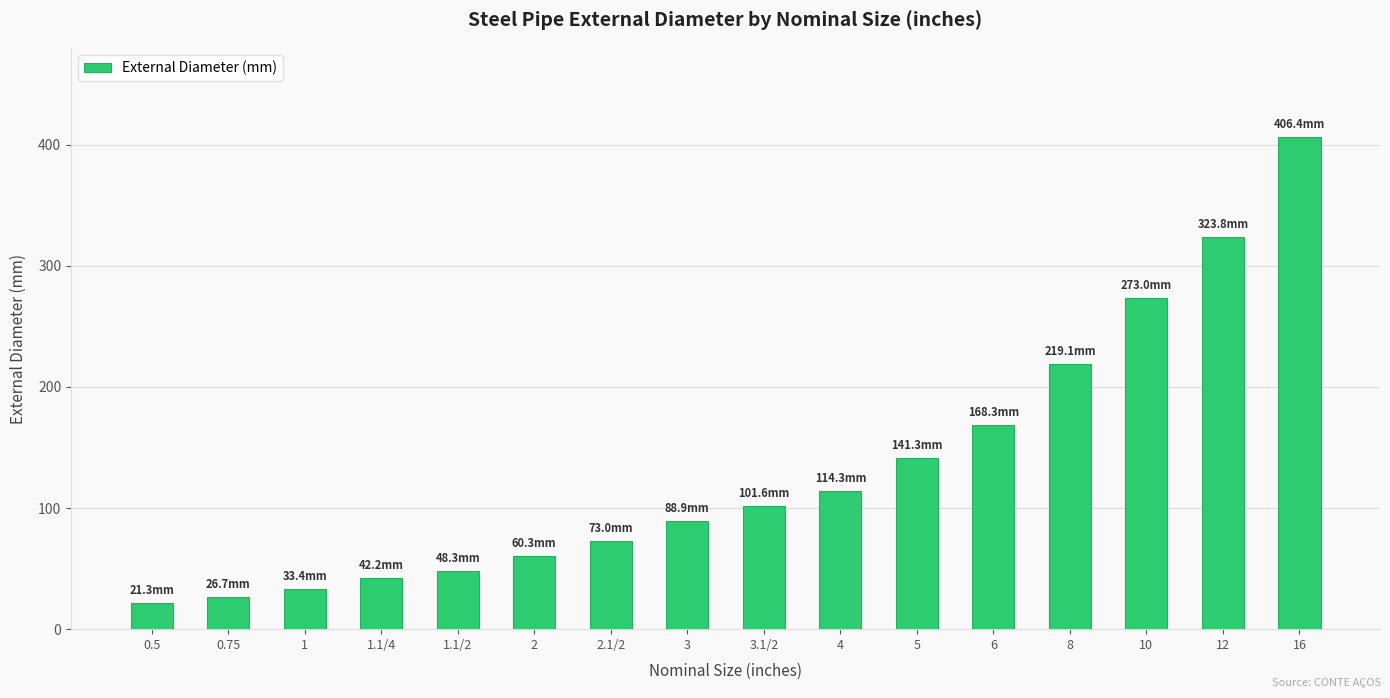

Does the chart contain stacked bars?

No